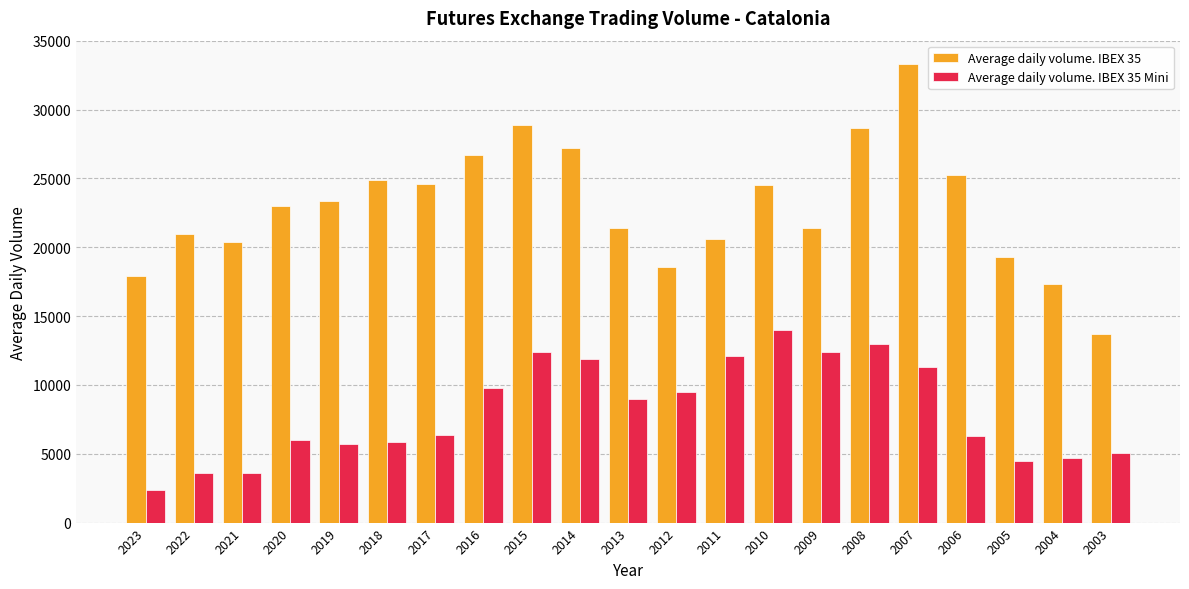

What is the difference between the highest and lowest values at 2004?

12639